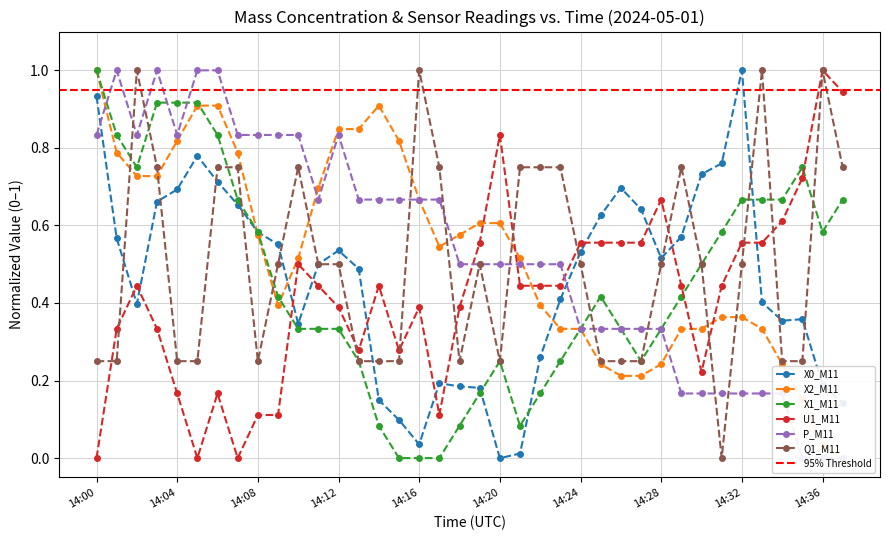

What is the difference between the X0_M11 values at 14:25 and 14:02?

0.2